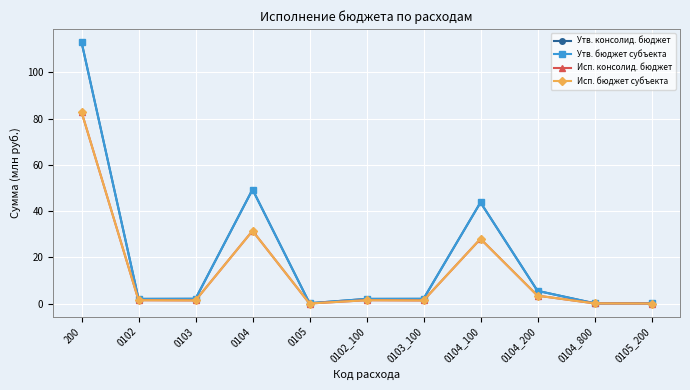

What is the difference between the Исп. бюджет субъекта values at 0105_200 and 0104_100?

28.0